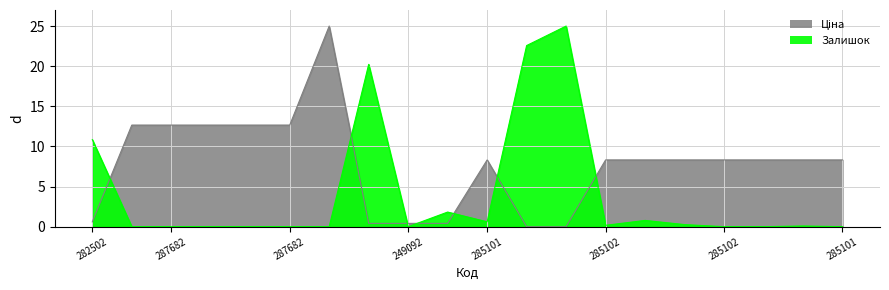

What is the maximum value for Ціна?

25.0